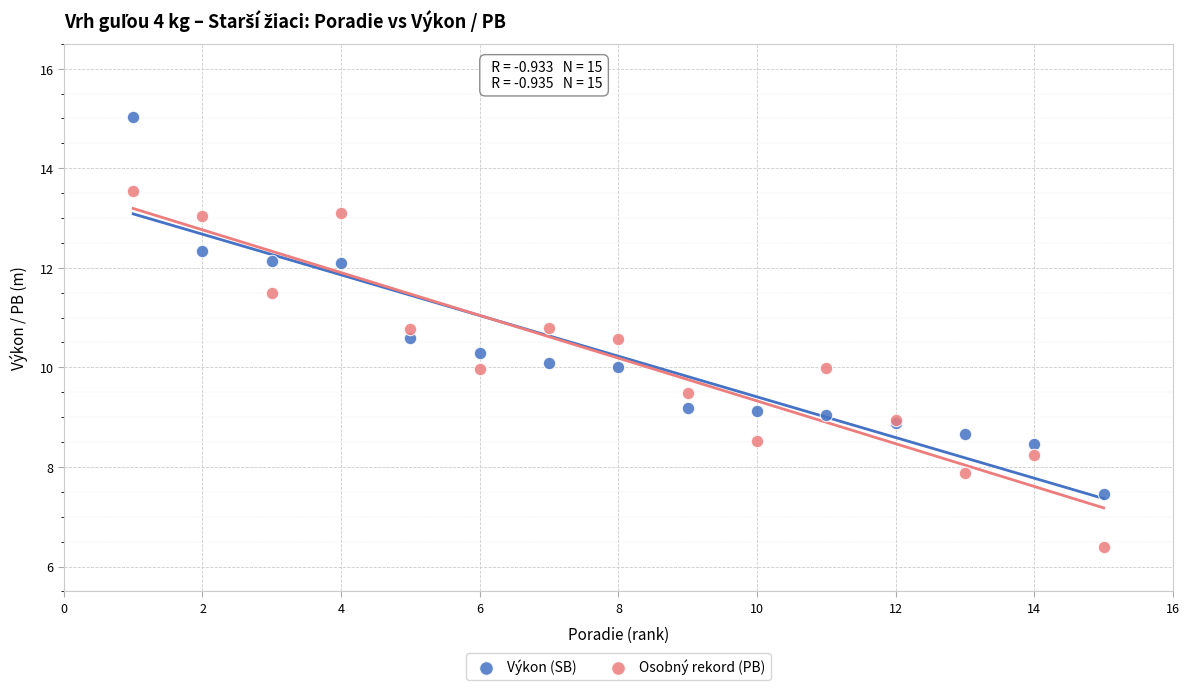

What is the X range (max minus min) for the scatter plot?

14.0